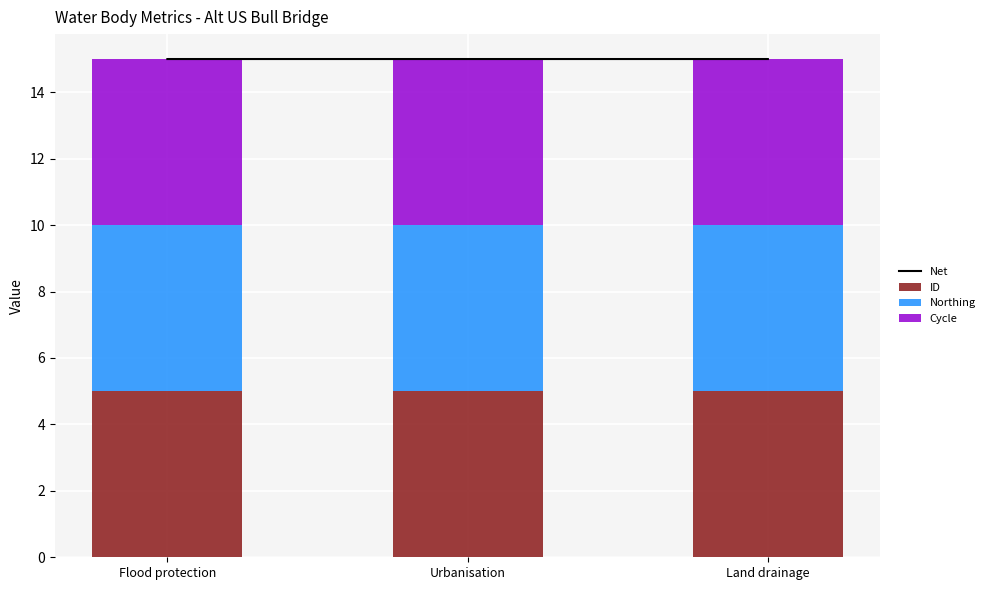

Rank the categories by Northing value from highest to lowest.

Flood protection, Urbanisation, Land drainage